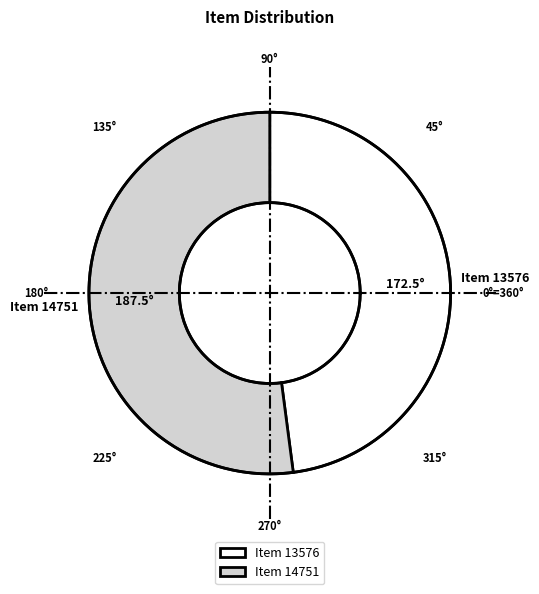

Count the number of slices in the pie.

2